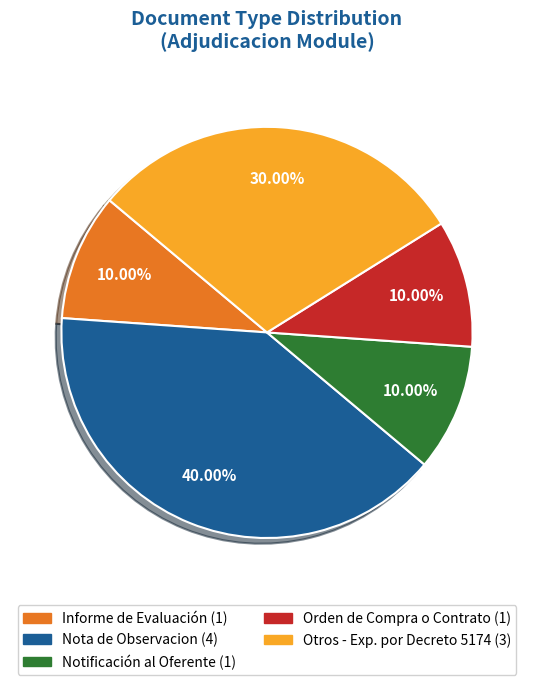

How many segments does this pie chart have?

5